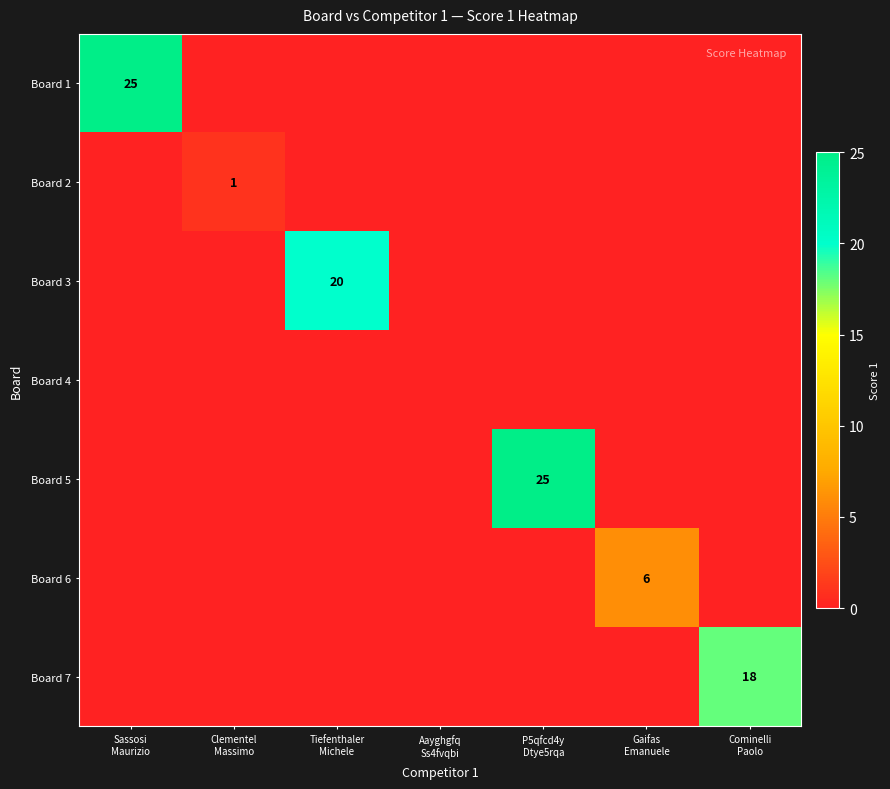

At which label is Board 4 closest to 0?

Sassosi Maurizio